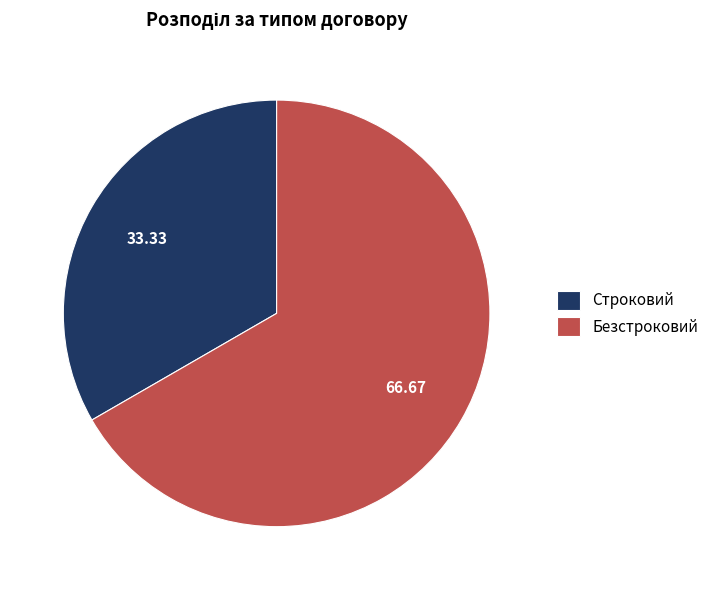

Approximately how many times larger is the value at Строковий compared to Безстроковий?

0.5